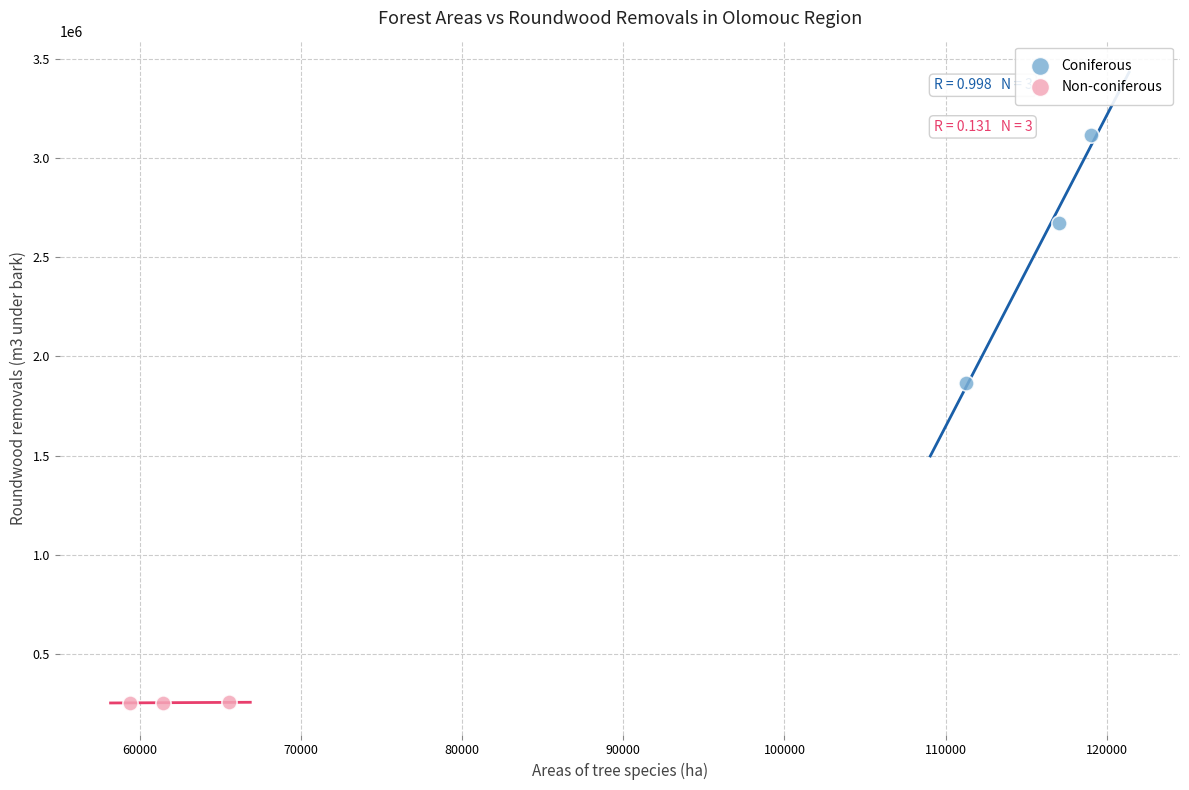

What are all the series names shown in the legend?

Coniferous, Non-coniferous